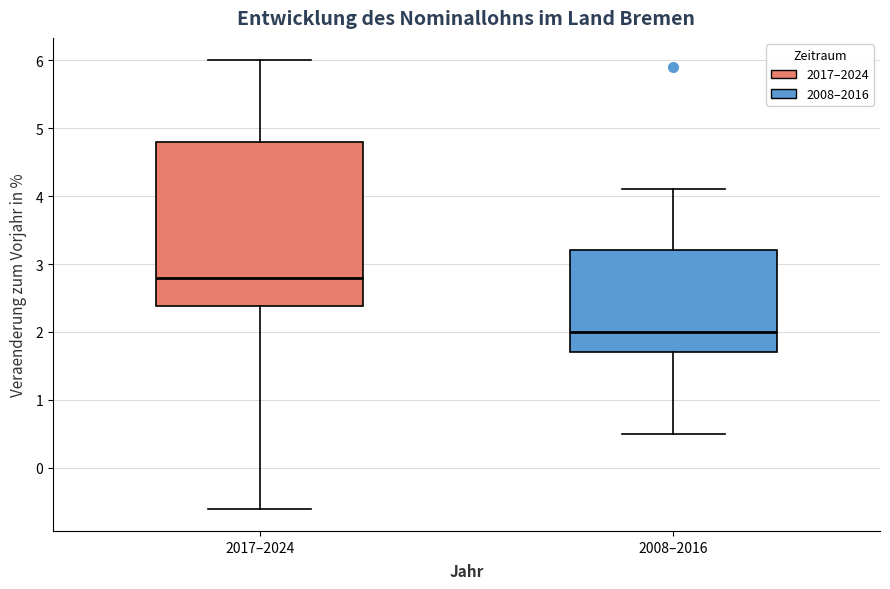

Reading left to right, read every box against the y-axis: the position of its median line, the range the box covers, and the ends of its whiskers. The values are not printed on the chart, so give them approximately, as read against the axis.

2017–2024: median 2.8, box 2.4 to 4.8, whiskers -0.6 to 6.0
2008–2016: median 2.0, box 1.7 to 3.2, whiskers 0.5 to 4.1